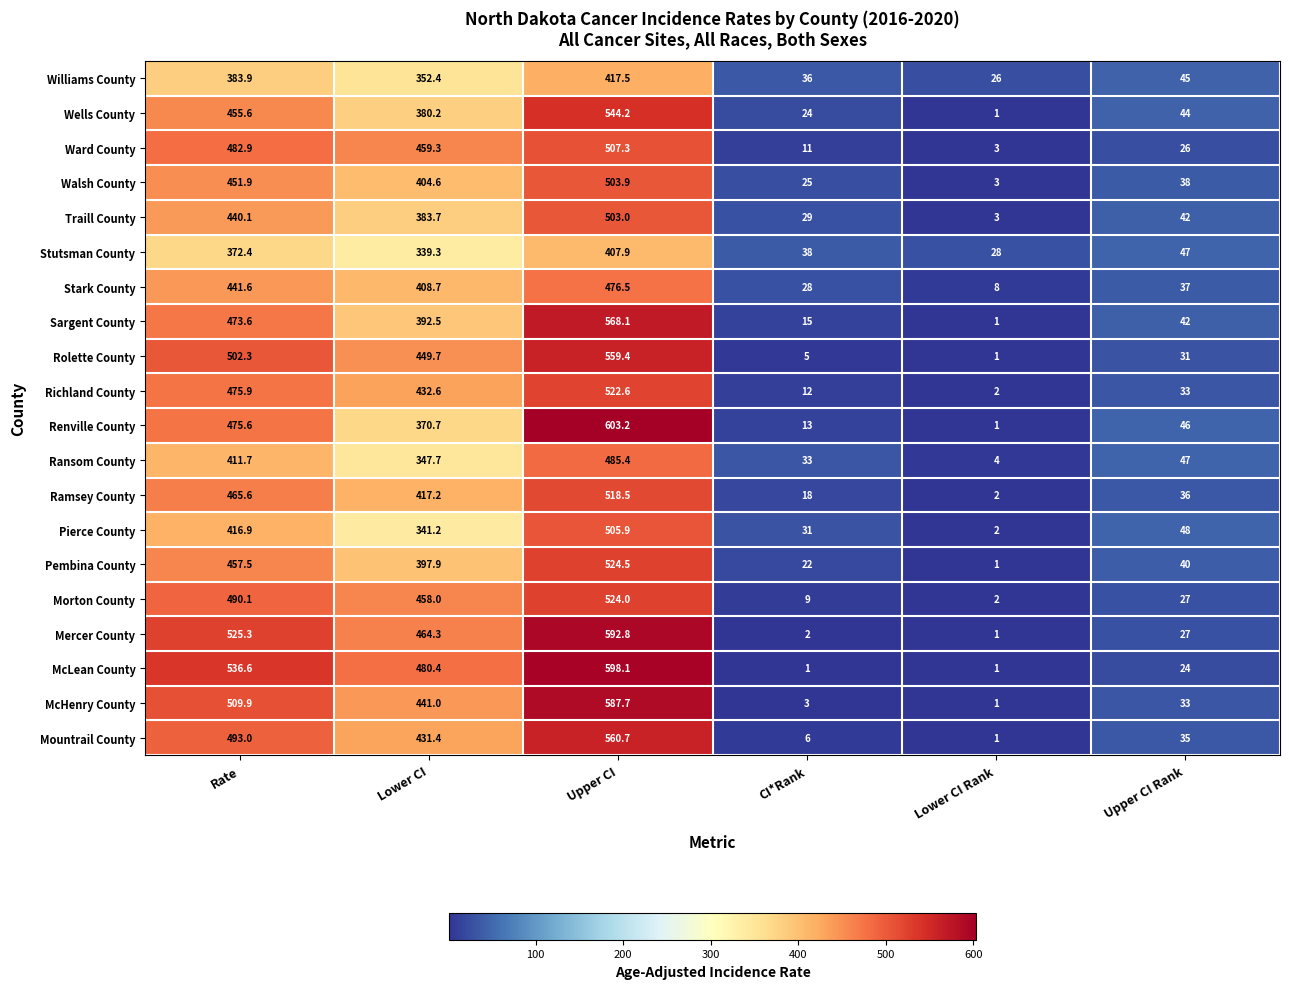

What is the sum of the Walsh County values at CI*Rank and Rate?

476.9